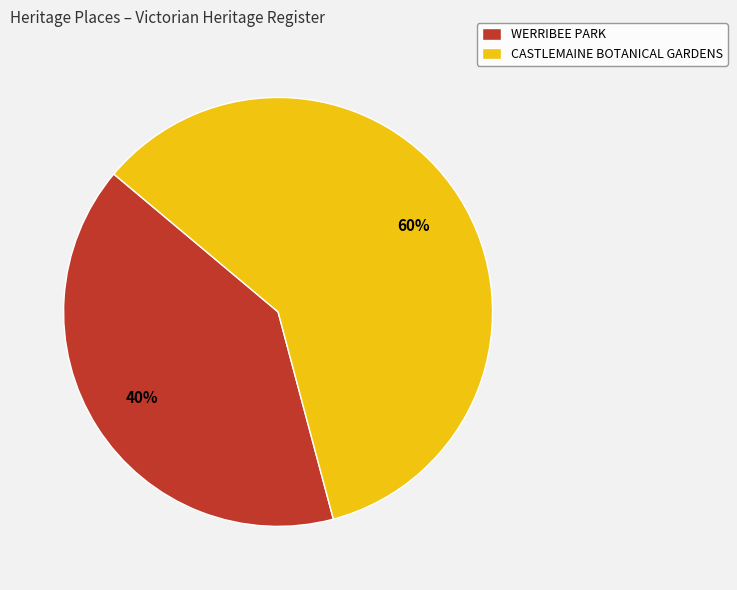

True or false: CASTLEMAINE BOTANICAL GARDENS accounts for 60% of the total.

True